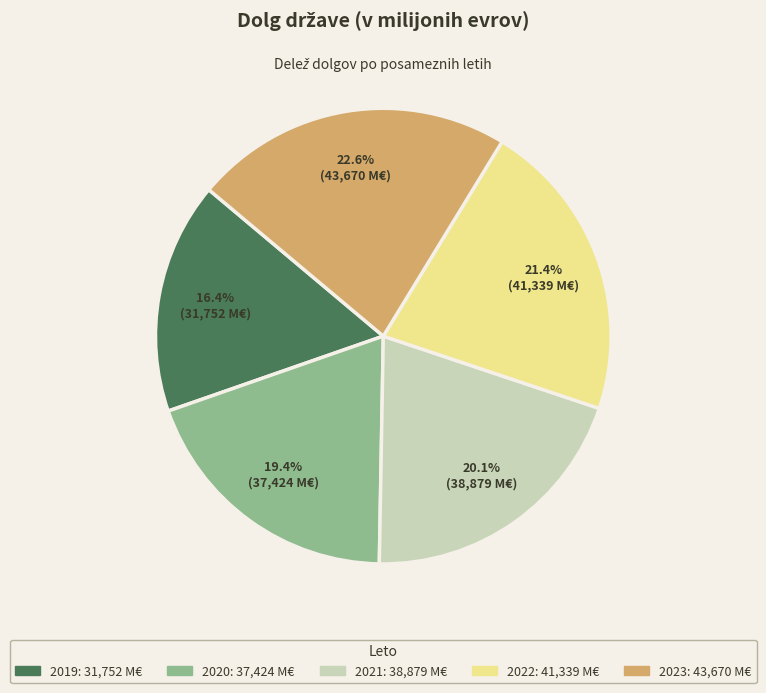

Rank the categories by value from highest to lowest.

2023, 2022, 2021, 2020, 2019